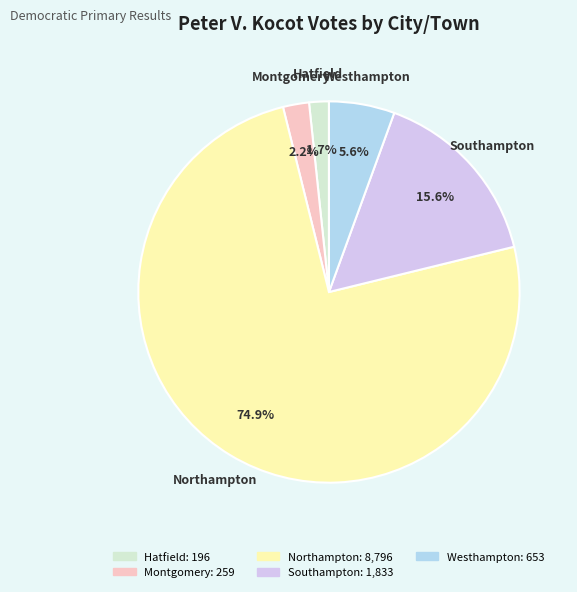

How many slices are in this pie chart?

5